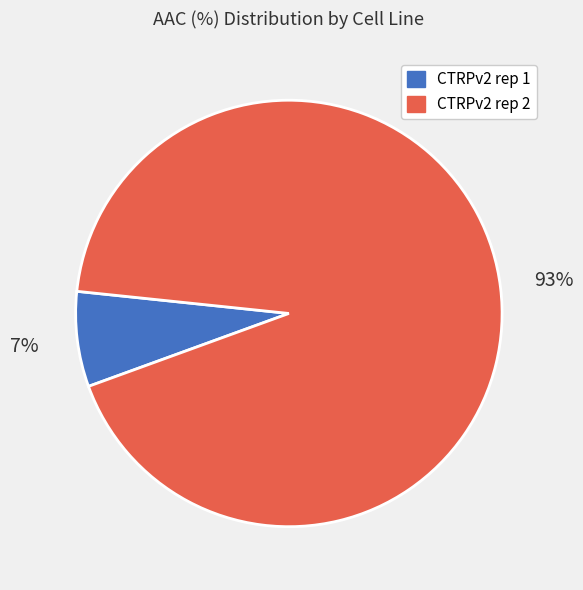

How many slices are in this pie chart?

2